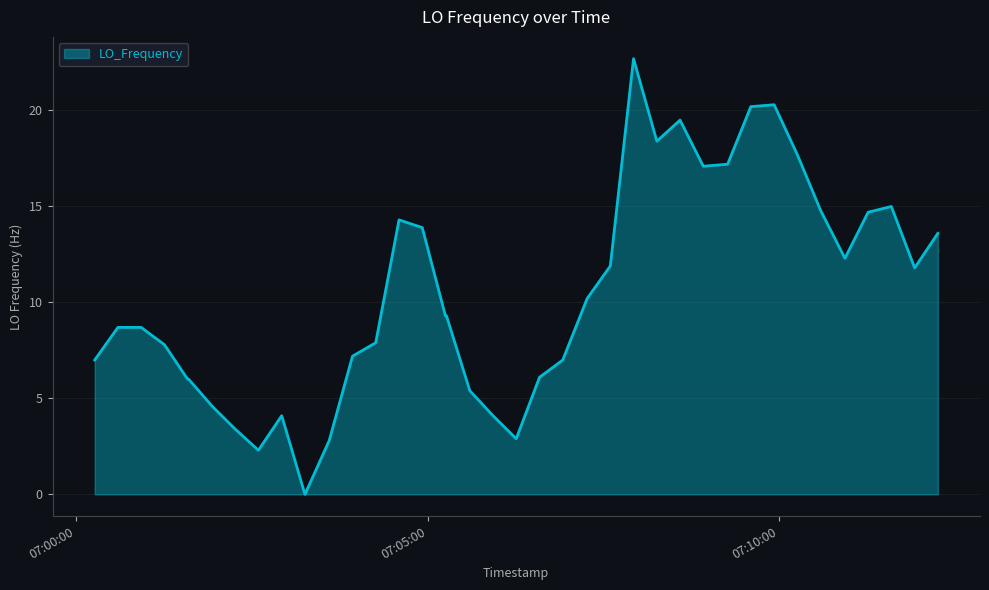

True or false: the data has more than 1 interior local peaks.

True